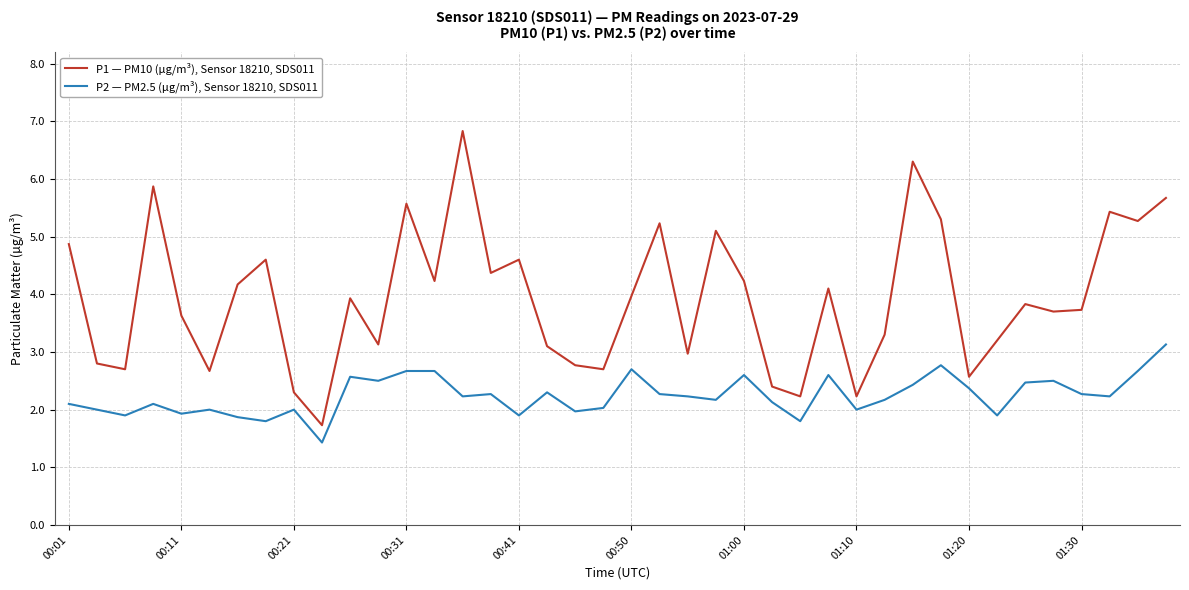

What is the difference between the maximum and second lowest values in the P1 — PM10 (µg/m³), Sensor 18210, SDS011 series?

4.6